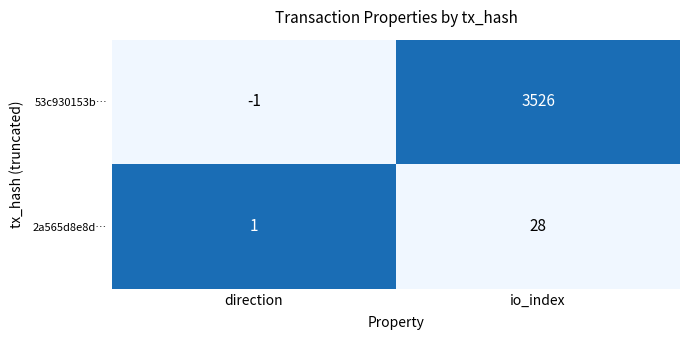

At which category is the sum across all series the highest?

io_index